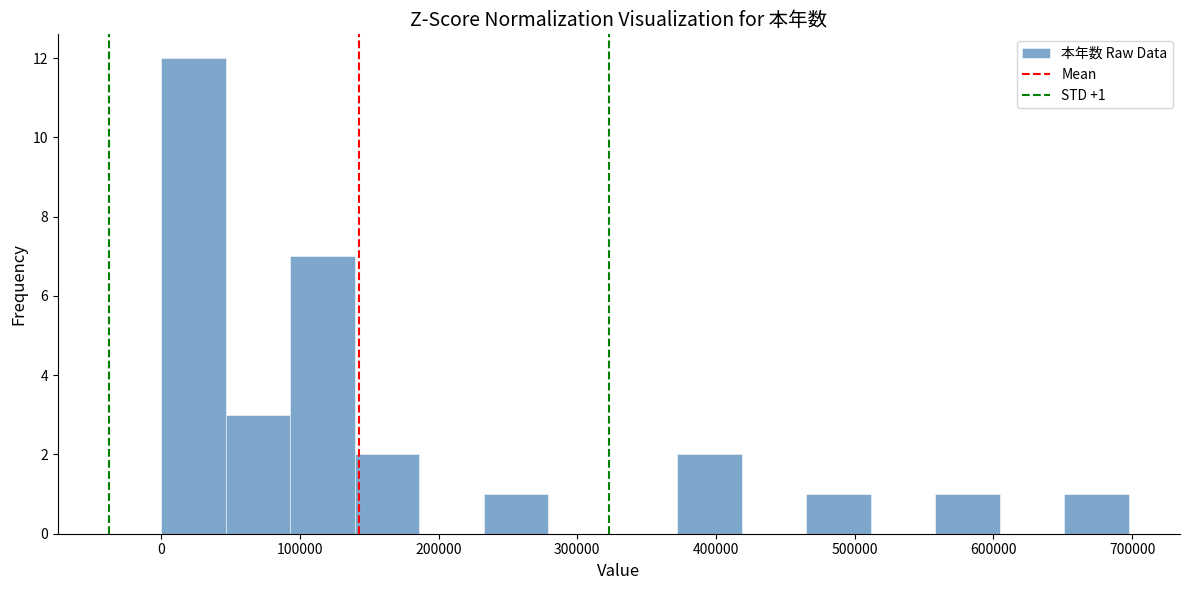

Over which range of the x-axis is the bar tallest?

0 to 50000